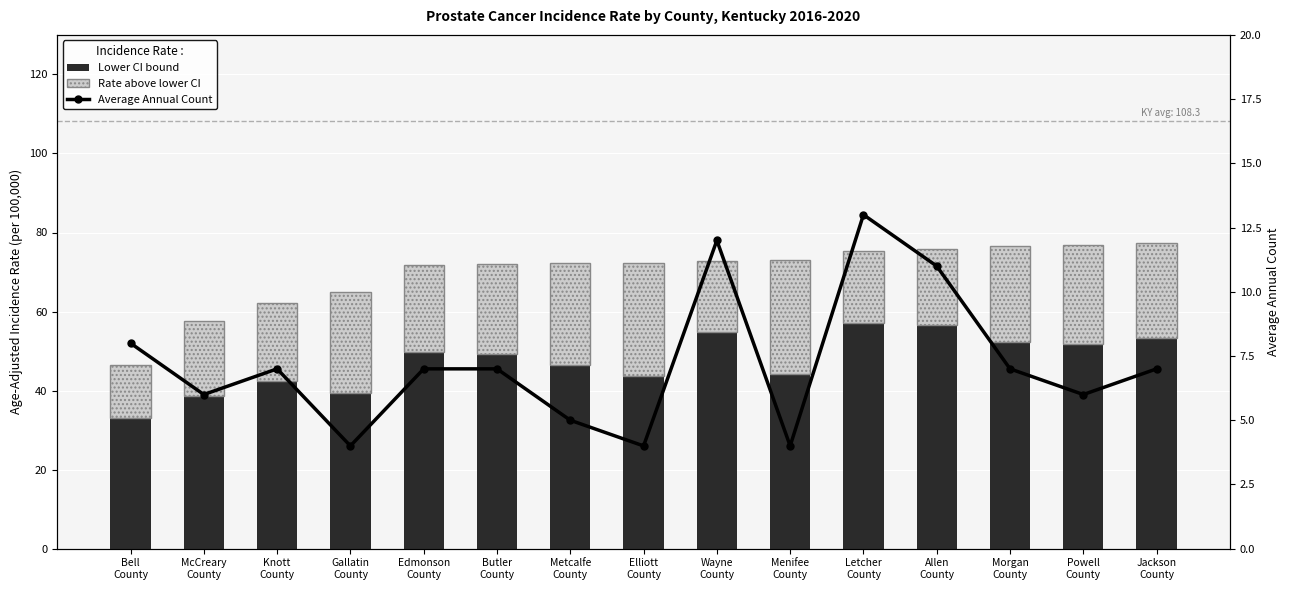

How many data points in Rate above lower CI are less than 22?

6